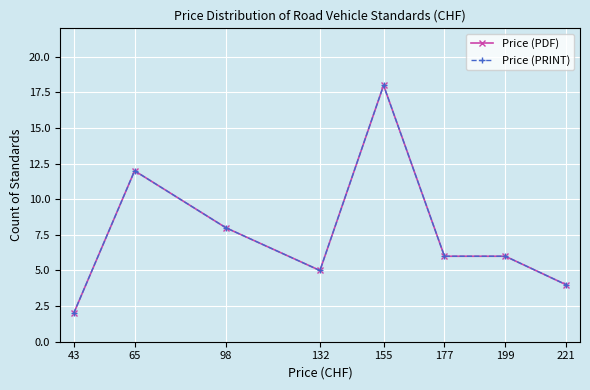

Is this an area chart (filled region under the line)?

No